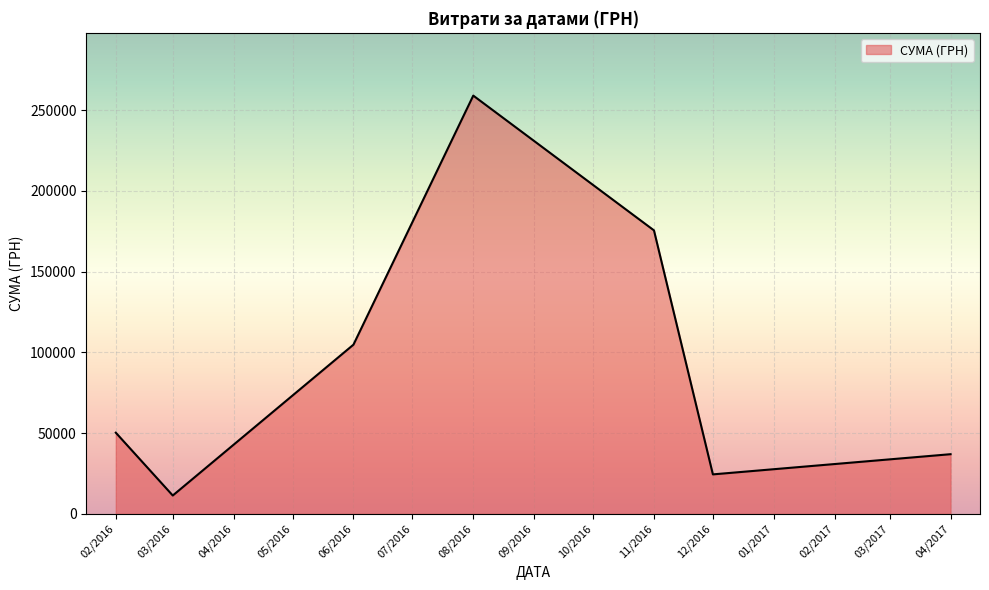

Reading left to right, what are all the values shown in this chart?

50302.8	11416.1	104800.1	258963.5	175535.9	24495.7	36990.0